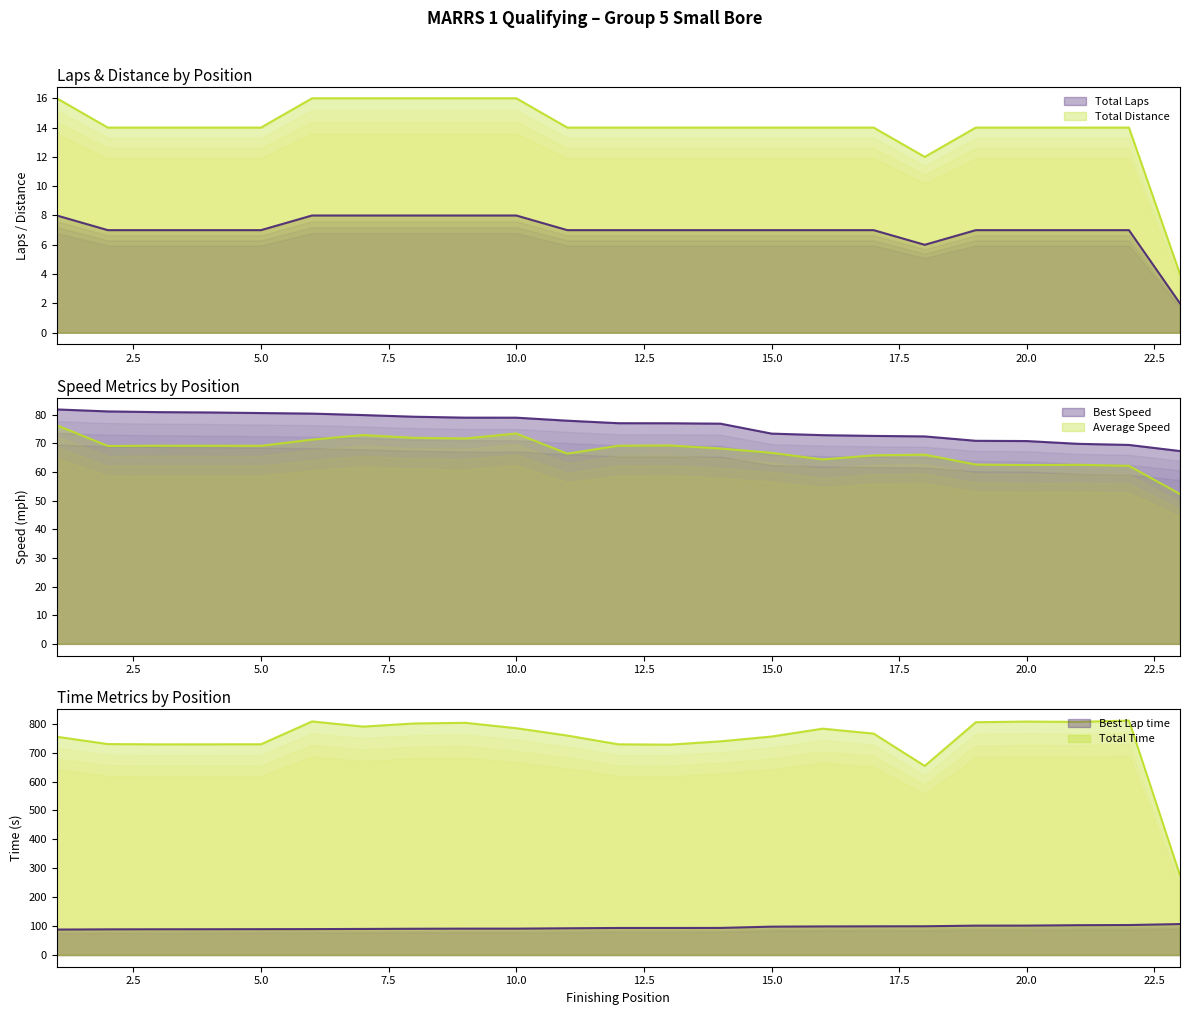

Reading left to right, extract all data points from this chart.

Total Laps: 1=8.0	2=7.0	3=7.0	4=7.0	5=7.0	6=8.0	7=8.0	8=8.0	9=8.0	10=8.0	11=7.0	12=7.0	13=7.0	14=7.0	15=7.0	16=7.0	17=7.0	18=6.0	19=7.0	20=7.0	21=7.0	22=7.0	23=2.0
Total Time: 1=755.1	2=729.8	3=728.9	4=729.0	5=729.2	6=808.1	7=790.2	8=801.1	9=803.4	10=784.7	11=759.2	12=728.9	13=727.8	14=739.2	15=755.9	16=783.1	17=766.0	18=654.1	19=805.4	20=807.6	21=806.5	22=811.1	23=275.3
Best Lap time: 1=88.0	2=88.8	3=89.0	4=89.2	5=89.4	6=89.6	7=90.2	8=90.8	9=91.2	10=91.2	11=92.4	12=93.5	13=93.5	14=93.7	15=98.1	16=98.9	17=99.2	18=99.4	19=101.6	20=101.7	21=103.1	22=103.7	23=107.0
Best Speed: 1=81.8	2=81.1	3=80.9	4=80.8	5=80.6	6=80.4	7=79.8	8=79.3	9=78.9	10=78.9	11=77.9	12=77.0	13=77.0	14=76.8	15=73.4	16=72.8	17=72.6	18=72.4	19=70.9	20=70.8	21=69.8	22=69.4	23=67.3
Average Speed: 1=76.3	2=69.1	3=69.1	4=69.1	5=69.1	6=71.3	7=72.9	8=71.9	9=71.7	10=73.4	11=66.4	12=69.1	13=69.2	14=68.2	15=66.7	16=64.4	17=65.8	18=66.0	19=62.6	20=62.4	21=62.5	22=62.1	23=52.3
Total Distance: 1=16.0	2=14.0	3=14.0	4=14.0	5=14.0	6=16.0	7=16.0	8=16.0	9=16.0	10=16.0	11=14.0	12=14.0	13=14.0	14=14.0	15=14.0	16=14.0	17=14.0	18=12.0	19=14.0	20=14.0	21=14.0	22=14.0	23=4.0